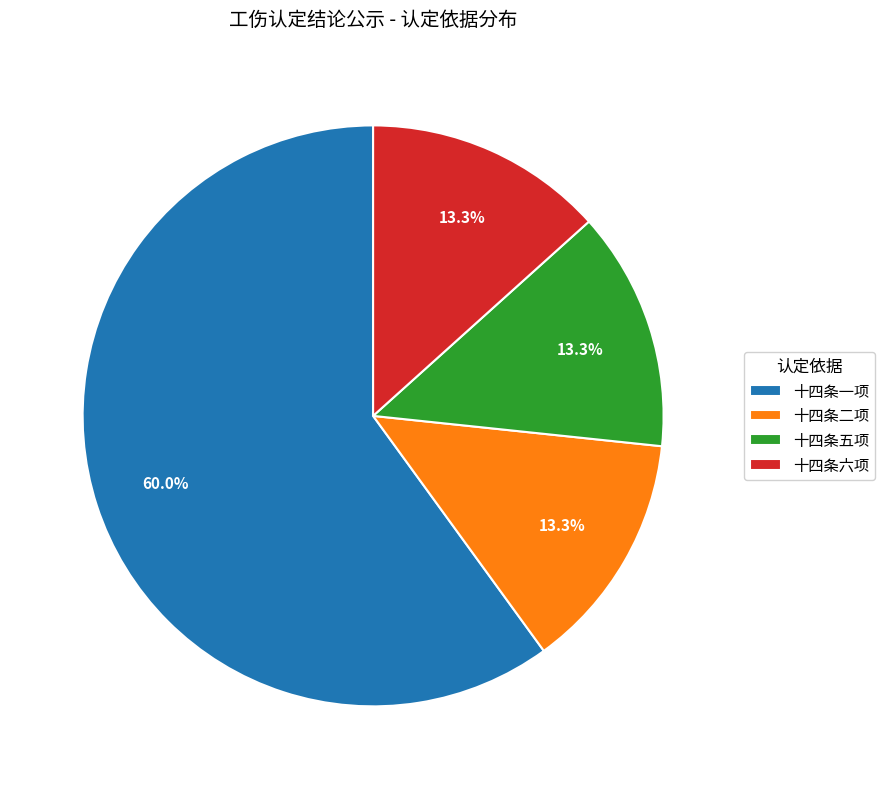

Is 十四条六项 the majority of the pie?

No